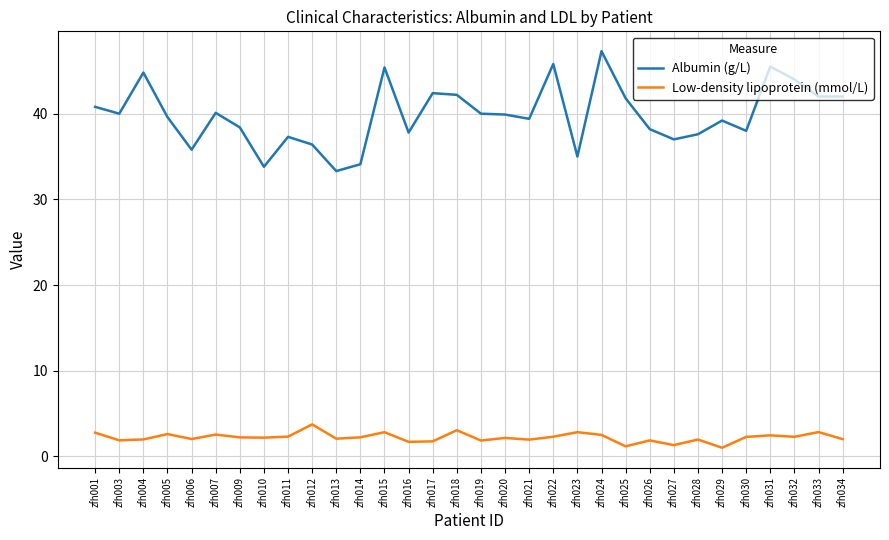

List the series in order of their overall mean, lowest first.

Low-density lipoprotein (mmol/L), Albumin (g/L)